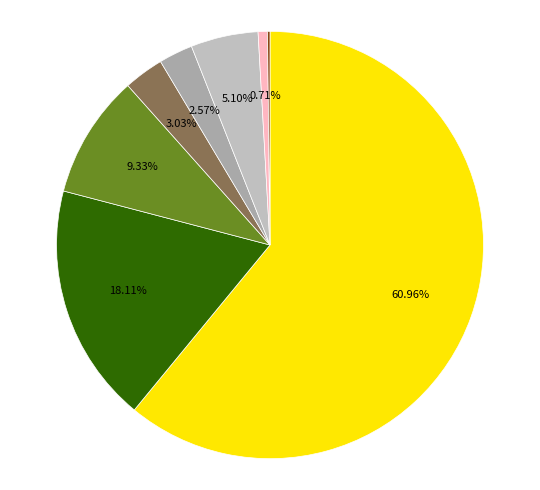

Does any single category account for the majority?

Yes